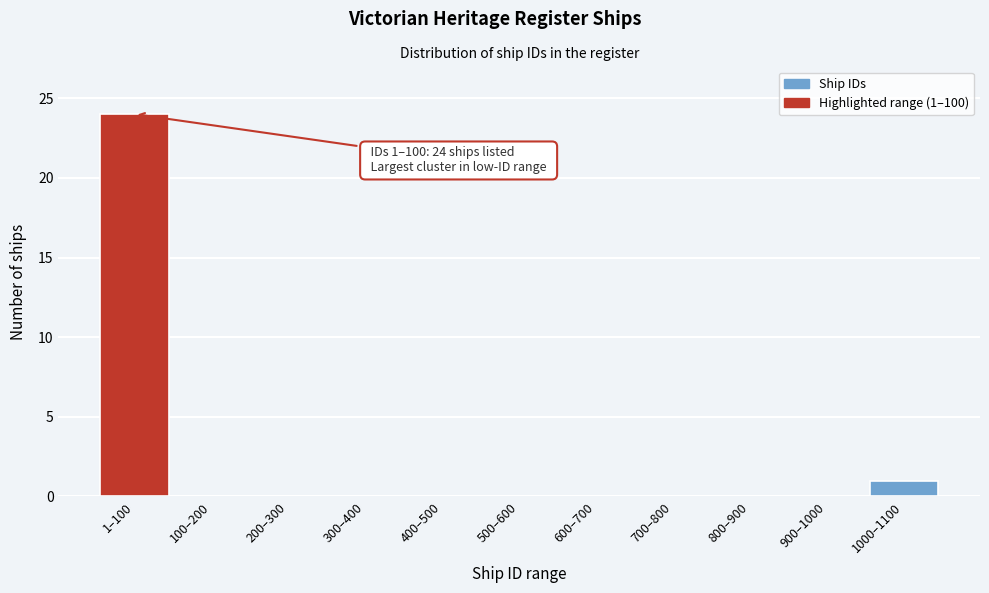

Reading left to right, what are all the values shown in this chart?

1–100=24	100–200=0	200–300=0	300–400=0	400–500=0	500–600=0	600–700=0	700–800=0	800–900=0	900–1000=0	1000–1100=1